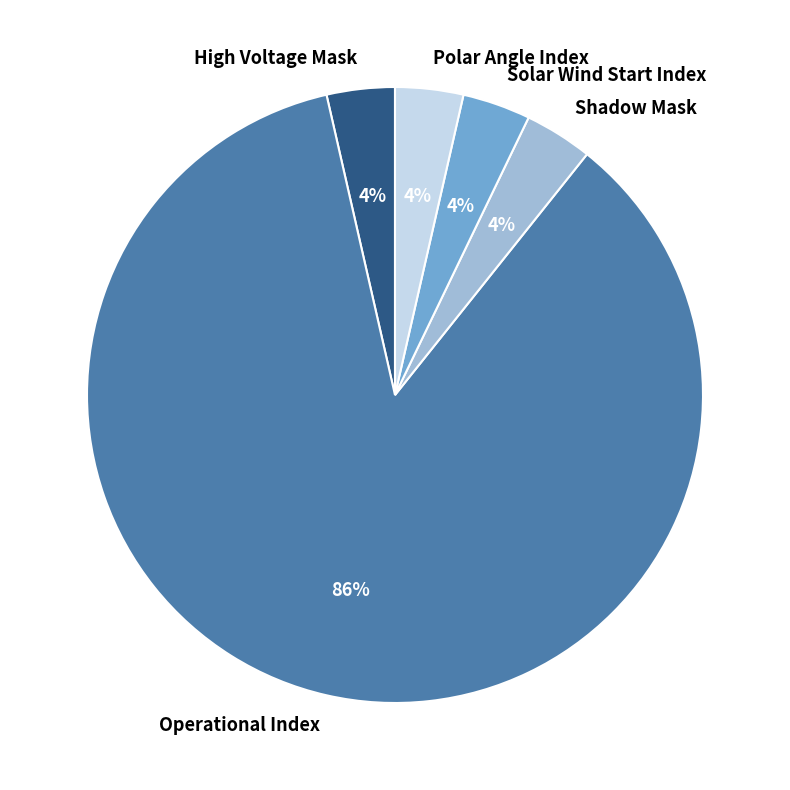

How many slices are in this pie chart?

5